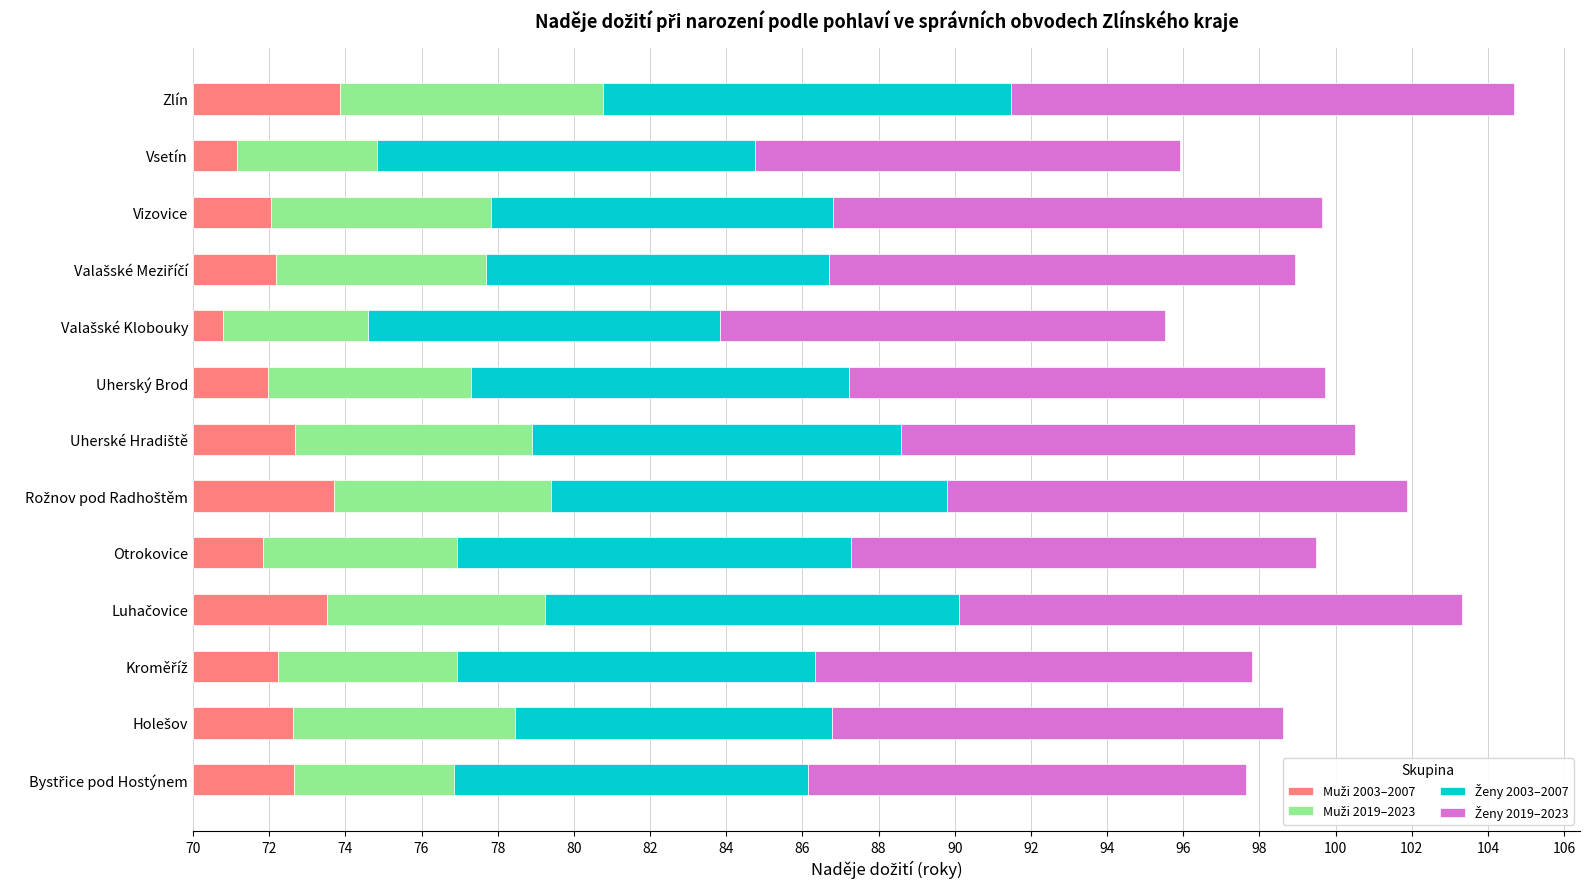

What is the average value of the Ženy 2003–2007 series?

9.7